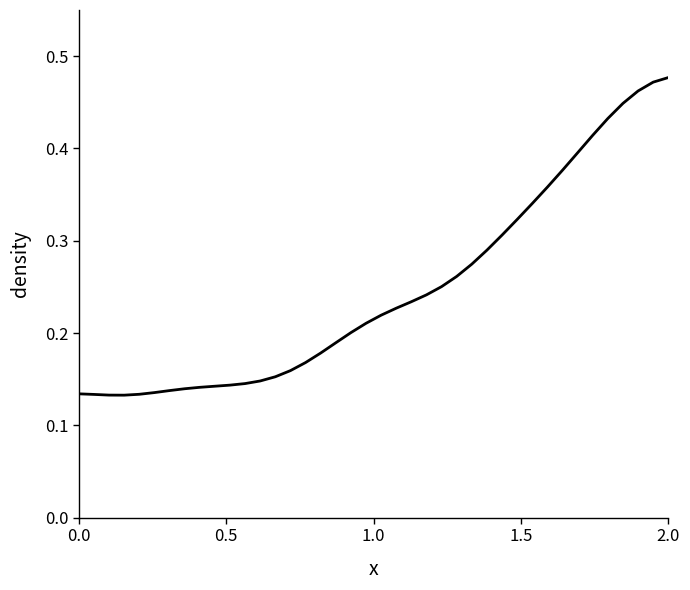

How many values are between 0 and 1?

40